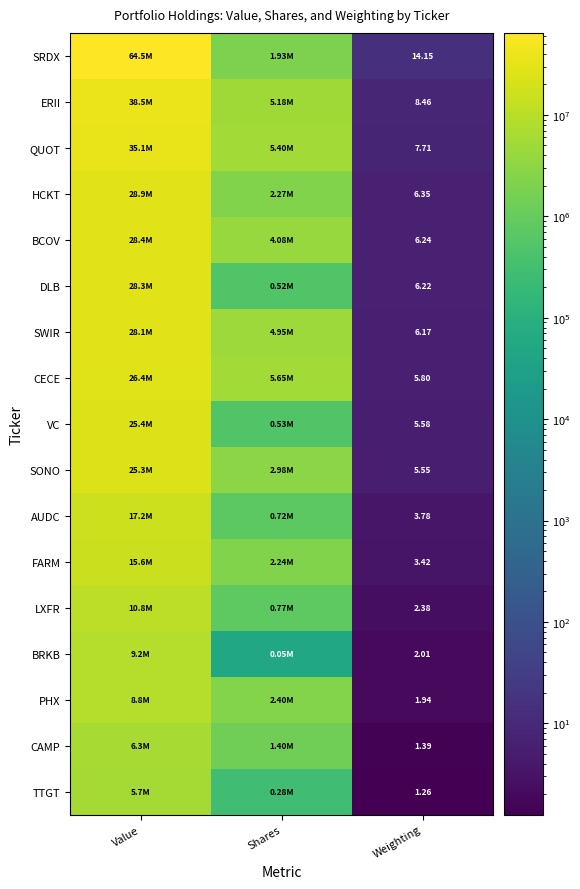

Is the value of CAMP at Weighting greater than the value of PHX at Weighting?

No